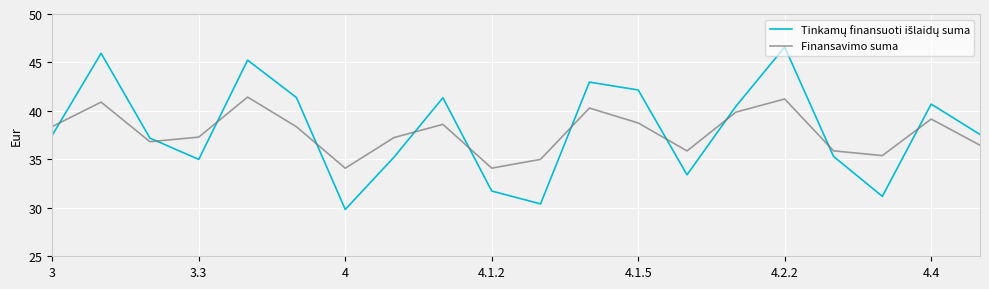

What is the difference between the maximum and minimum values in the Finansavimo suma series?

7.3